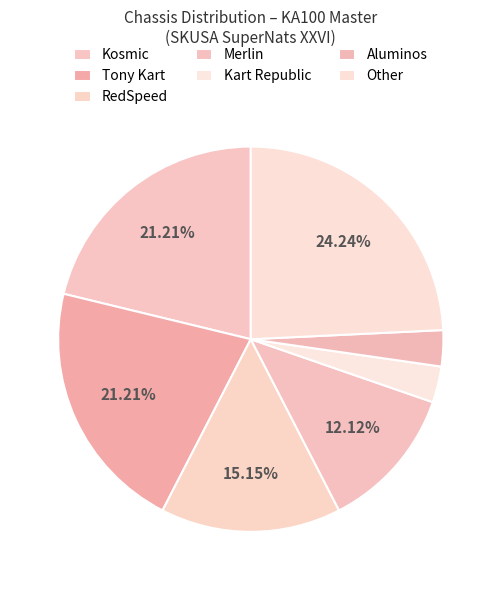

Which slice is the smallest?

Kart Republic